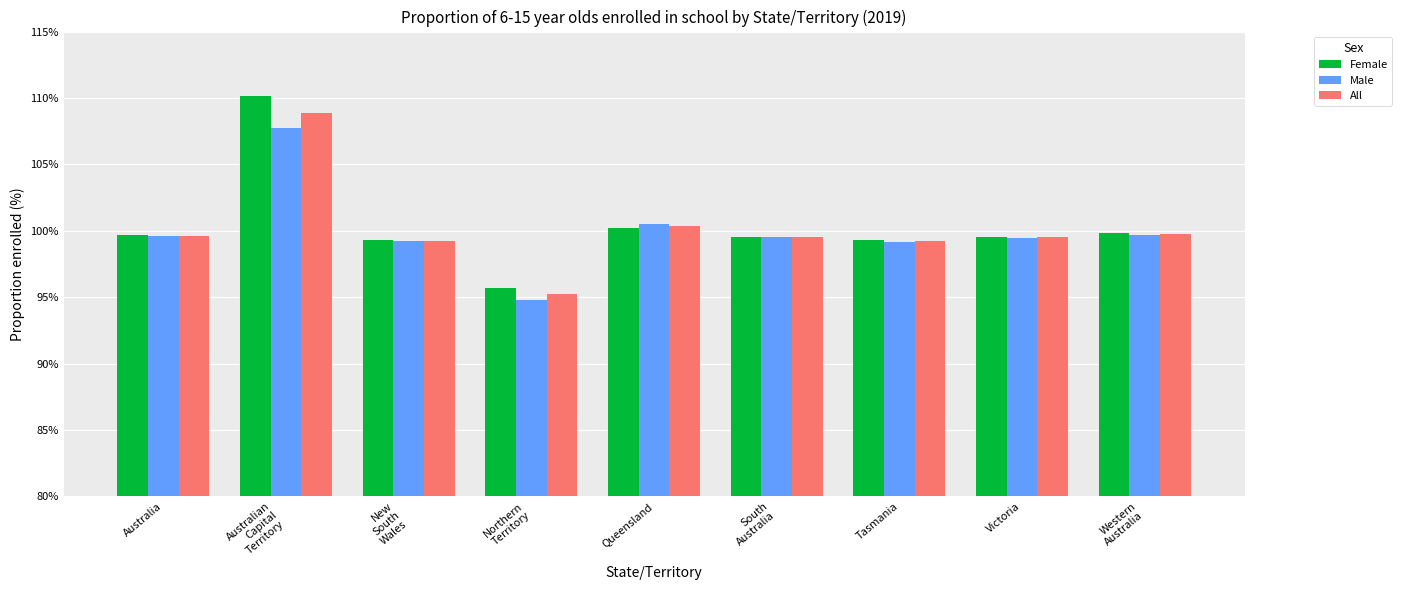

At which label is Male closest to 101?

Queensland